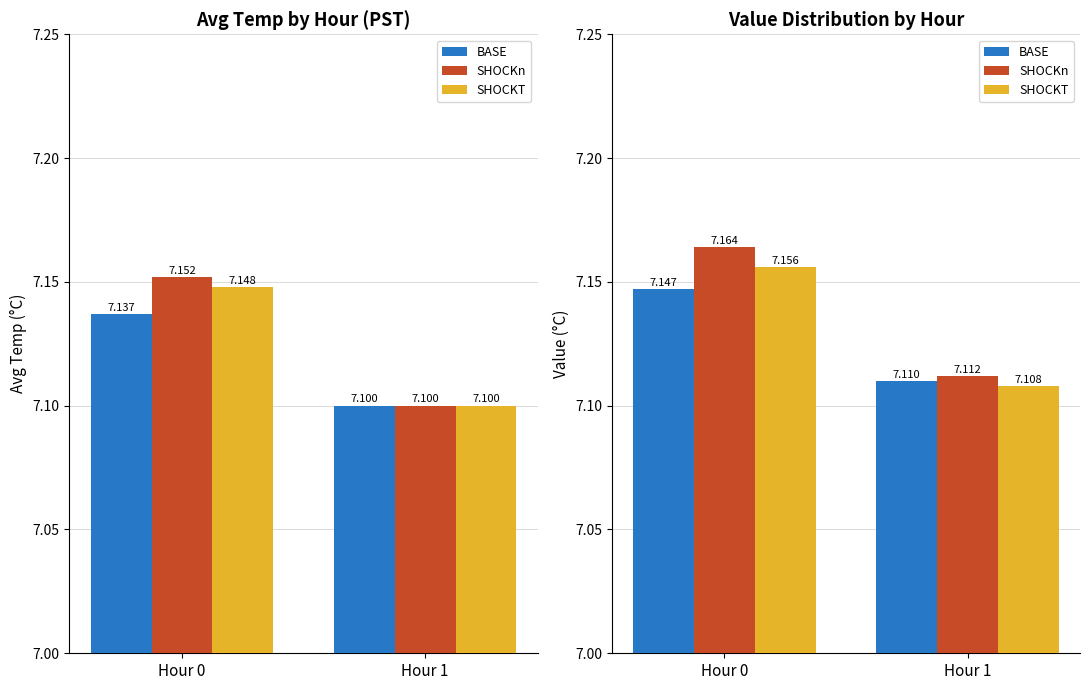

Count the SHOCKT values in the range 7 to 8.

2